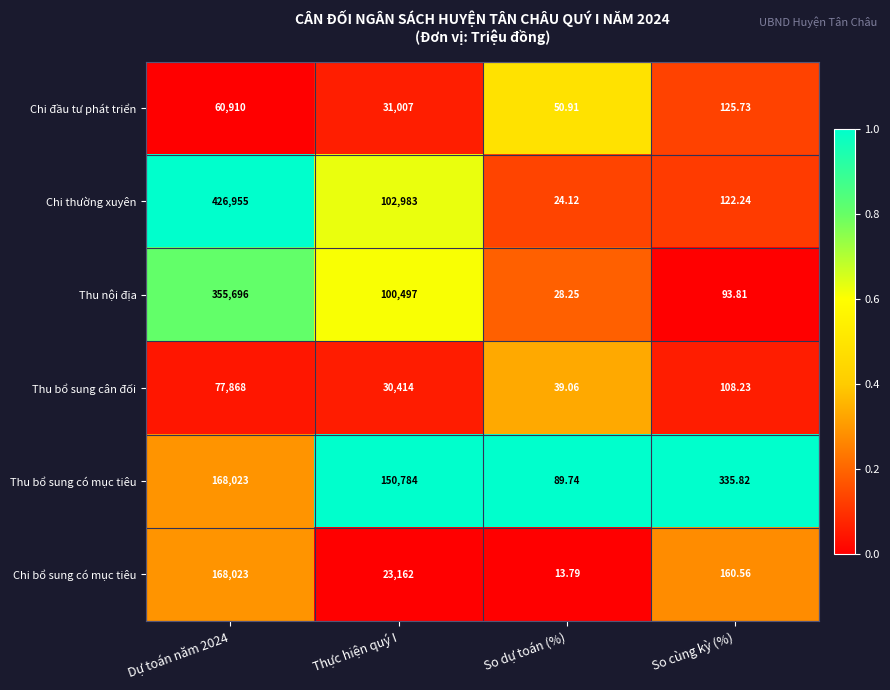

At which label is Thu bổ sung cân đối closest to 38953?

Thực hiện quý I